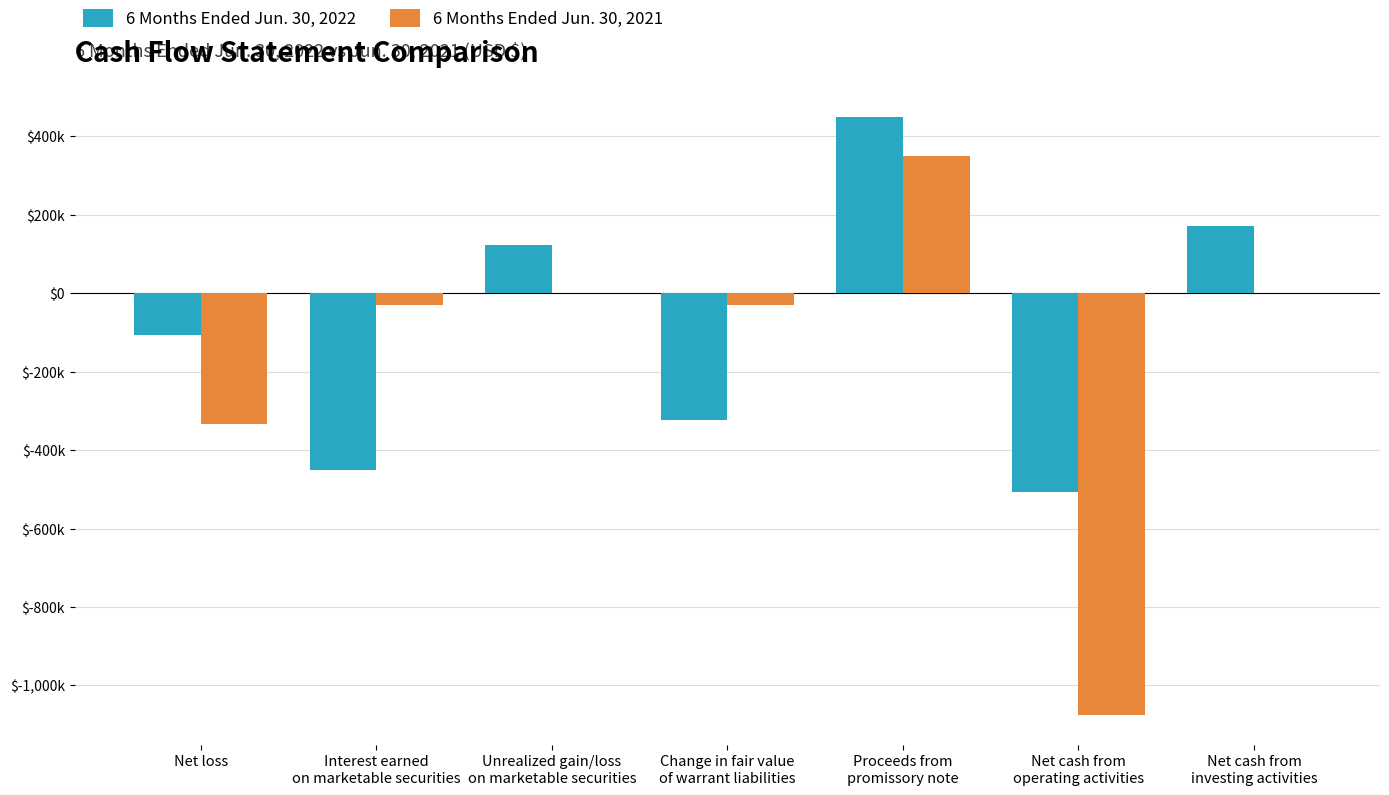

What are all the series names shown in the legend?

6 Months Ended Jun. 30, 2022, 6 Months Ended Jun. 30, 2021